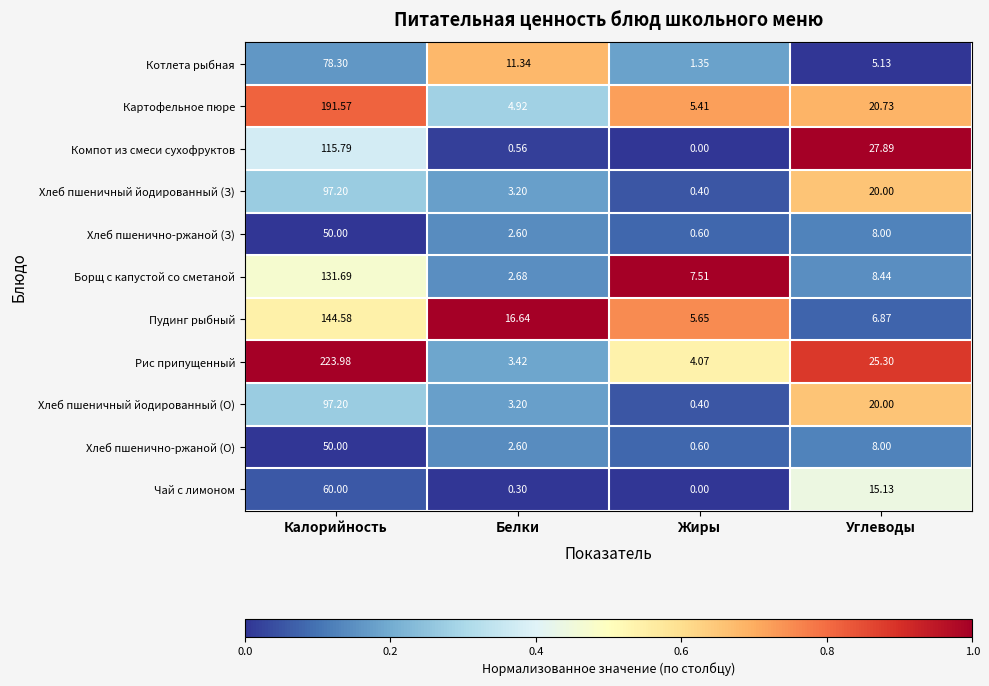

At which category does the chart reach its peak across all series?

Калорийность